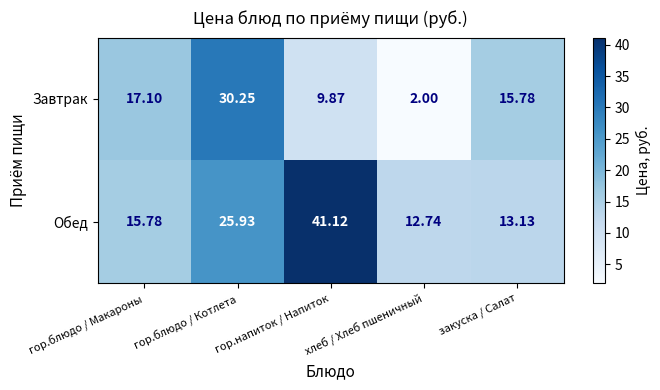

List the series in order of their peak value, lowest first.

Завтрак, Обед